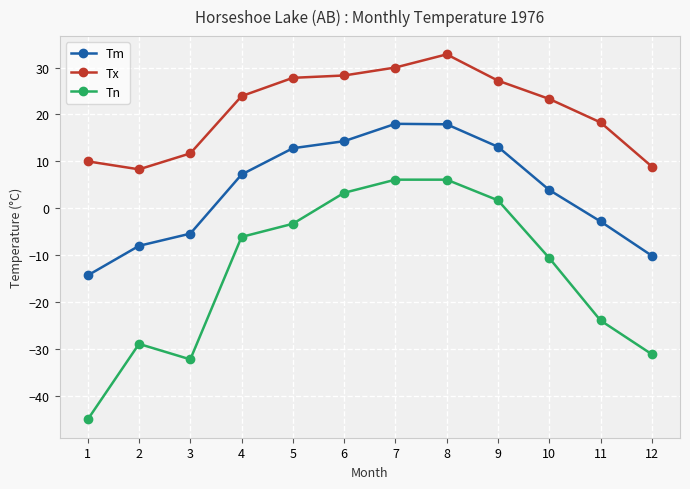

What is the difference between the highest and lowest values at 12?

40.0